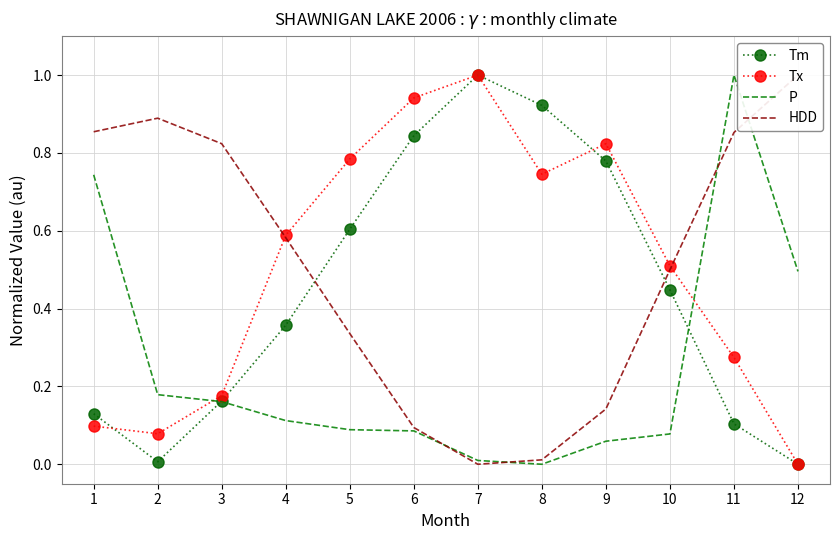

Reading left to right, extract all data points from this chart.

Tm: 1=0.1	2=0.0	3=0.2	4=0.4	5=0.6	6=0.8	7=1.0	8=0.9	9=0.8	10=0.4	11=0.1	12=0.0
Tx: 1=0.1	2=0.1	3=0.2	4=0.6	5=0.8	6=0.9	7=1.0	8=0.7	9=0.8	10=0.5	11=0.3	12=0.0
P: 1=0.7	2=0.2	3=0.2	4=0.1	5=0.1	6=0.1	7=0.0	8=0.0	9=0.1	10=0.1	11=1.0	12=0.5
HDD: 1=0.9	2=0.9	3=0.8	4=0.6	5=0.3	6=0.1	7=0.0	8=0.0	9=0.1	10=0.5	11=0.9	12=1.0